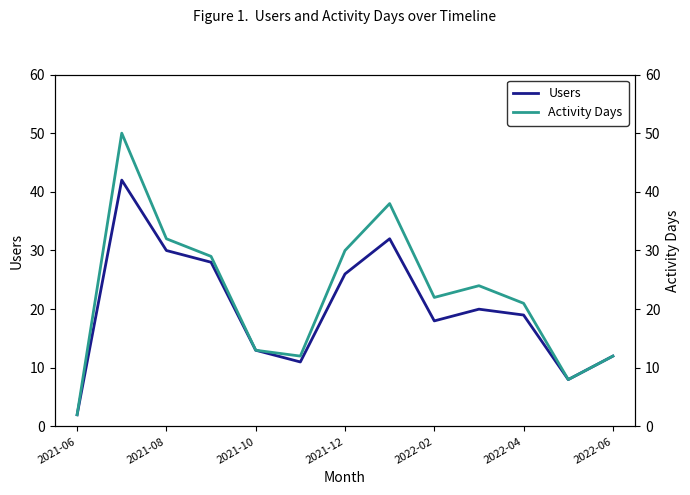

At which label does Users reach its minimum?

2021-06